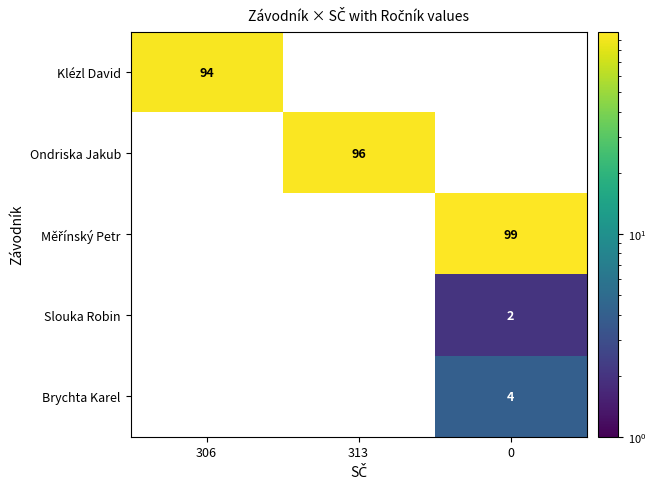

The Slouka Robin series shows 1 at 0. True or false?

False